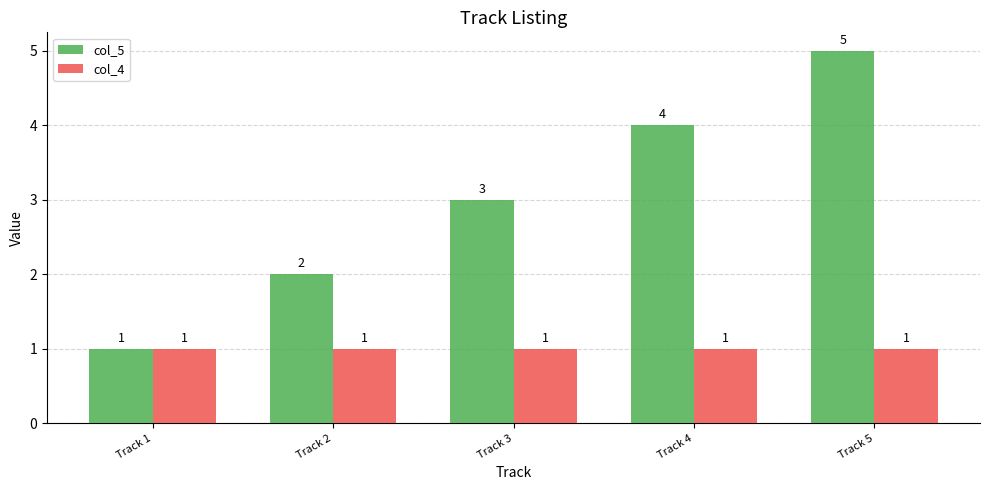

The value of col_5 at Track 5 is 2. True or false?

False